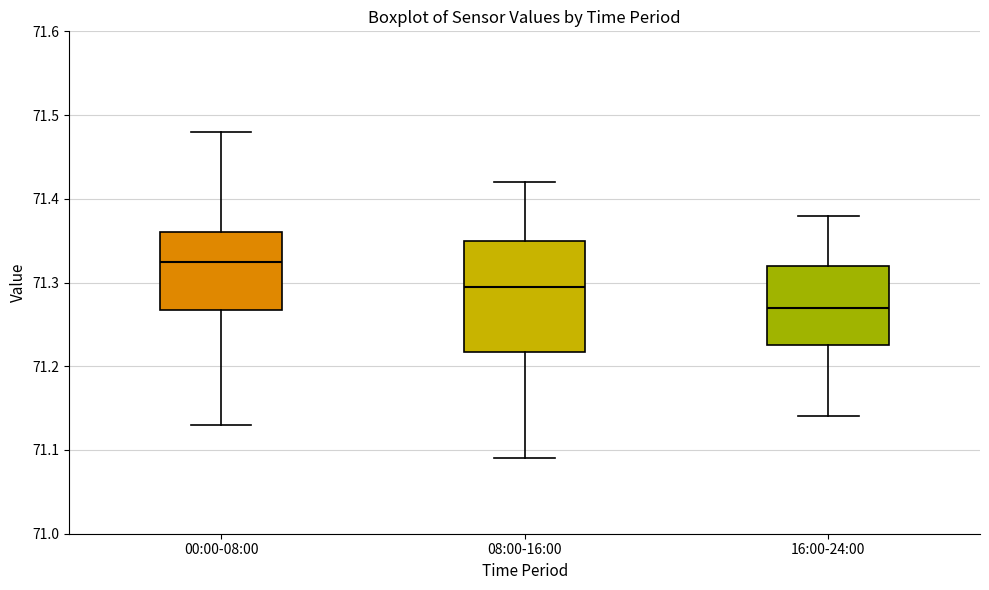

Which box has the highest median line?

00:00-08:00